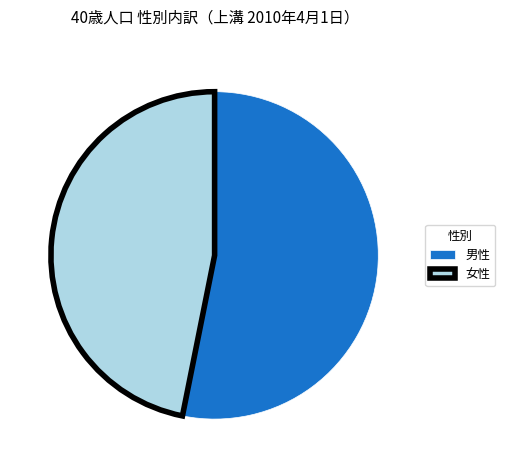

How many segments does this pie chart have?

2